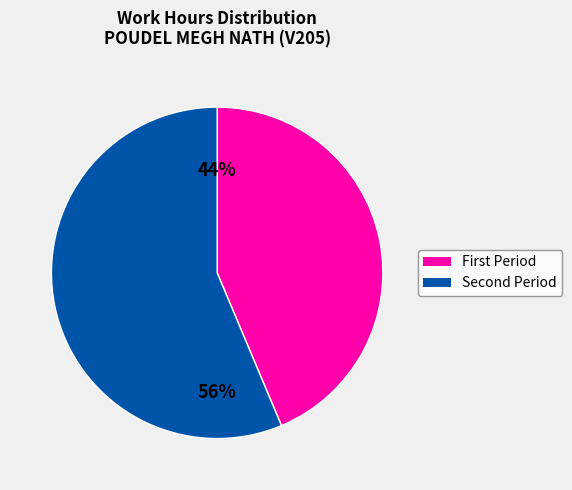

To the nearest percent, what is the average slice percentage?

50%